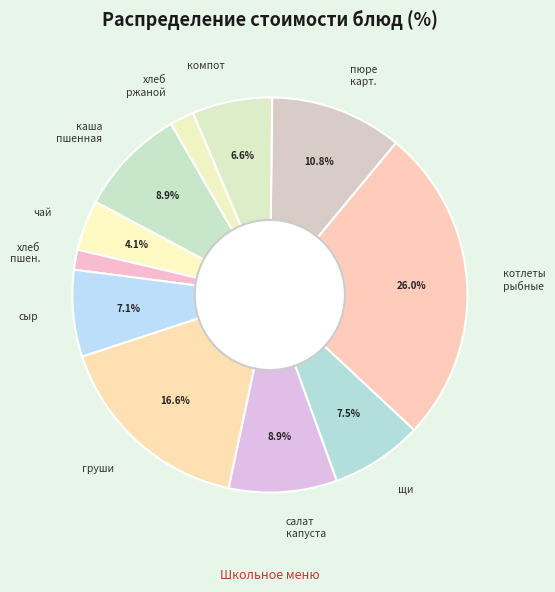

Which category has the biggest portion of the pie?

котлеты рыбные